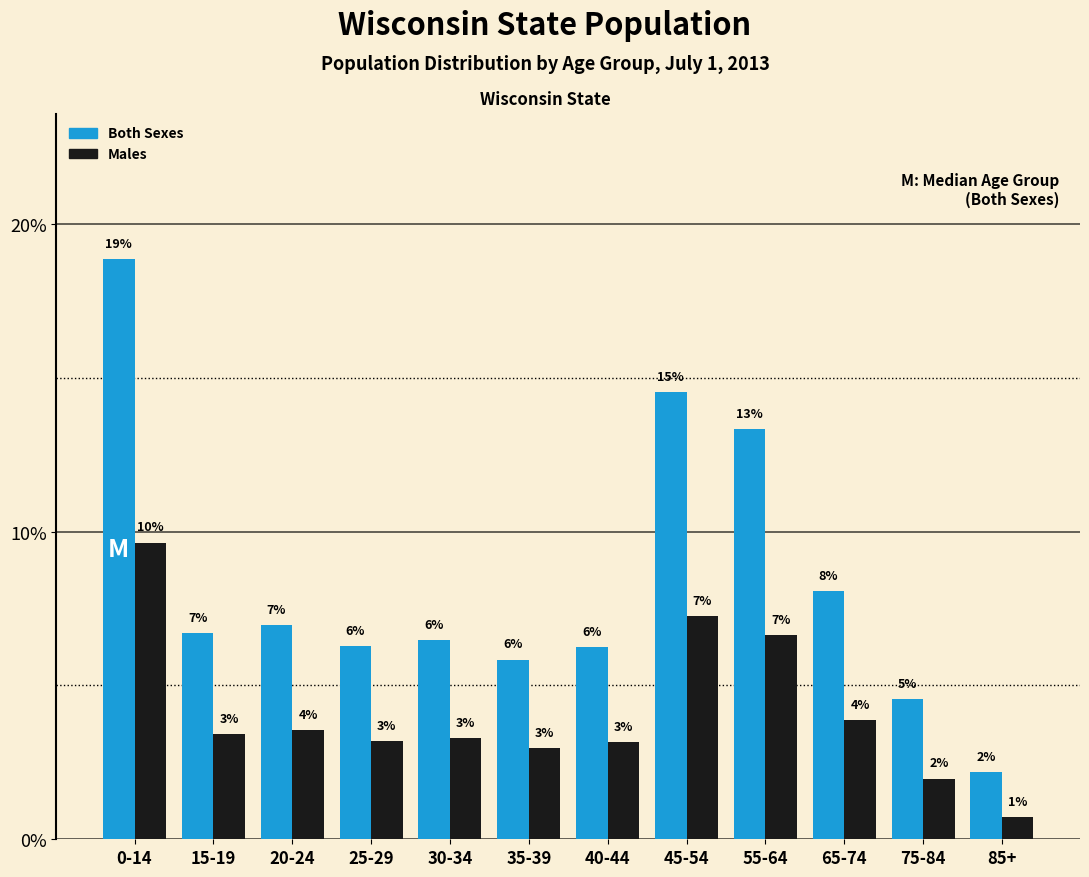

Does the chart contain stacked bars?

No